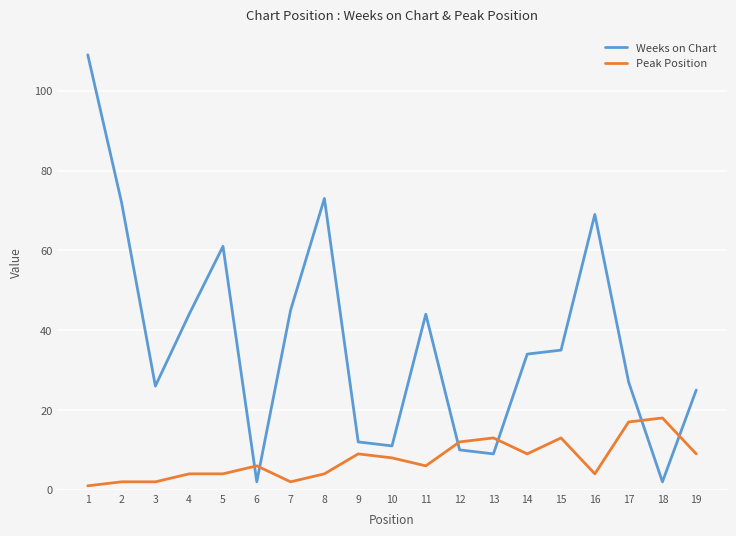

The value of Peak Position at 16 is 4. True or false?

True